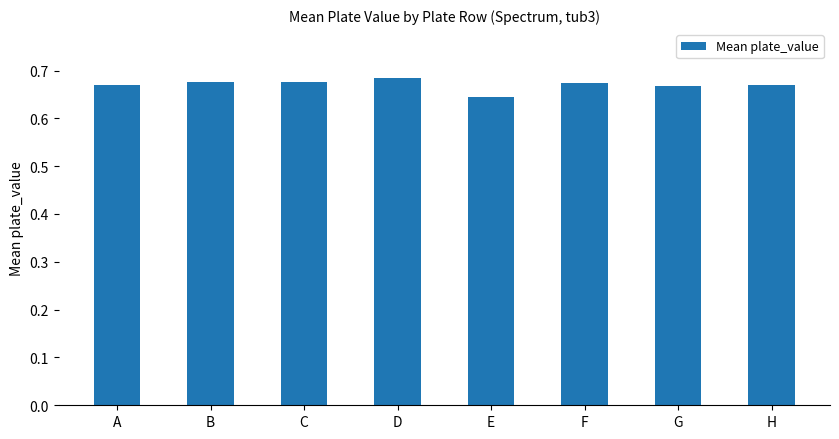

Between G and E, which is larger?

G